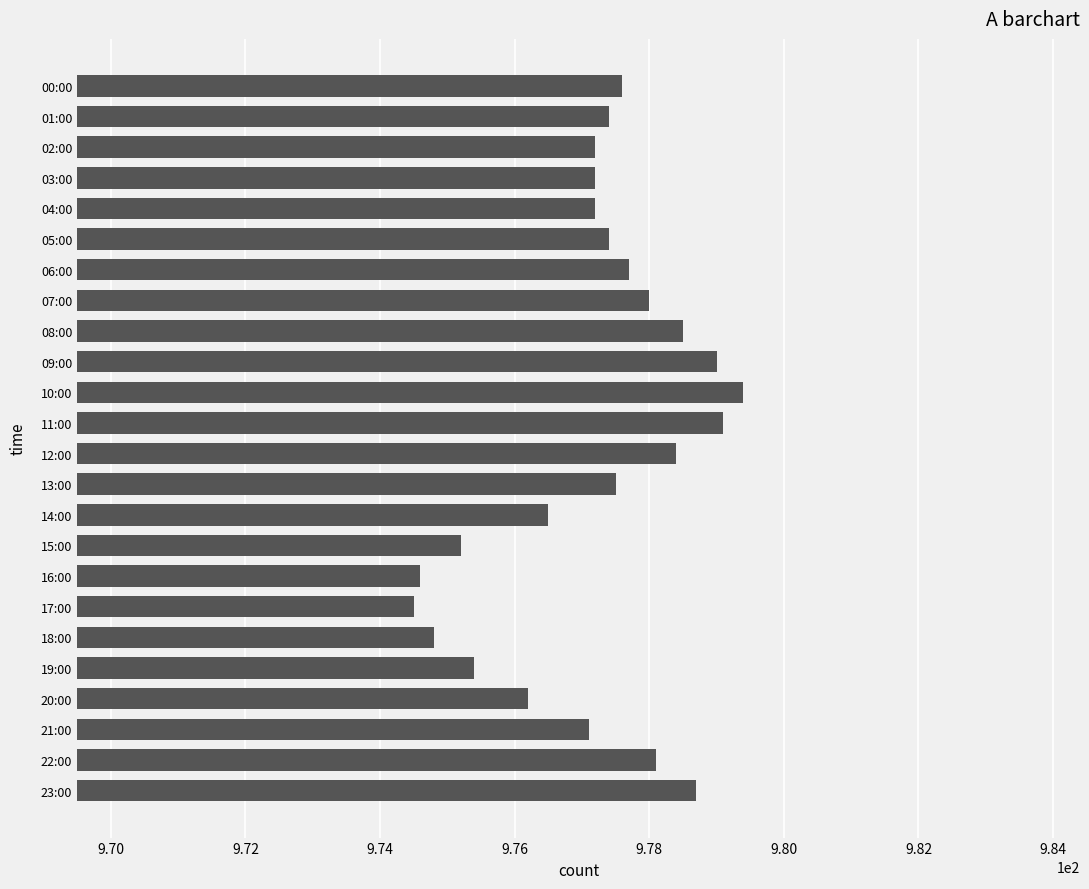

Reading top to bottom, transcribe all the data shown in this chart.

977.6	977.4	977.2	977.2	977.2	977.4	977.7	978.0	978.5	979.0	979.4	979.1	978.4	977.5	976.5	975.2	974.6	974.5	974.8	975.4	976.2	977.1	978.1	978.7